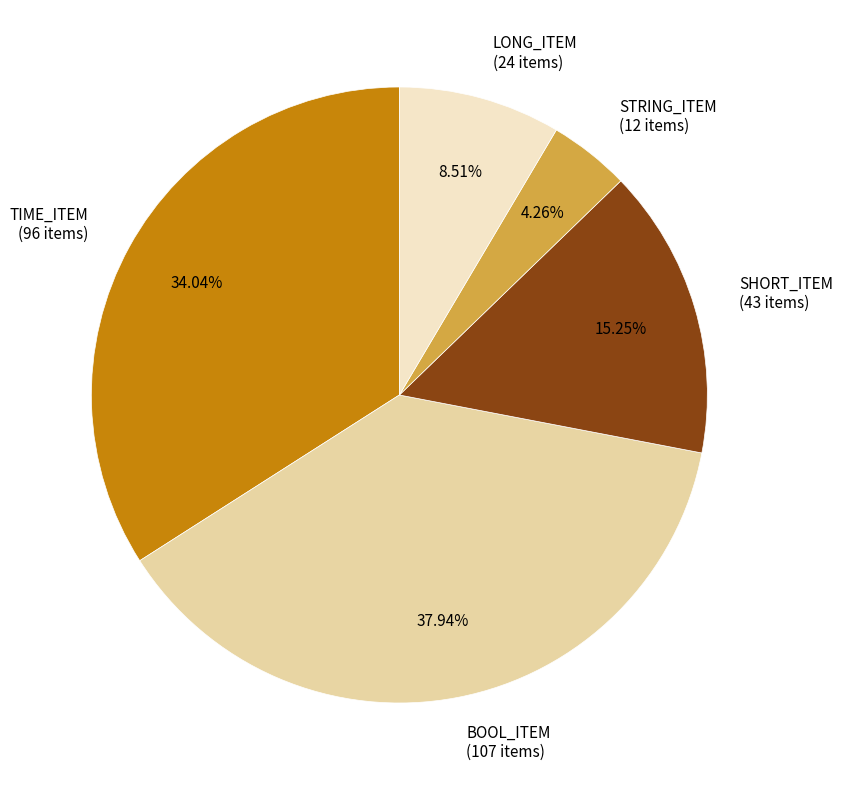

True or false: STRING_ITEM accounts for 15% of the total.

False